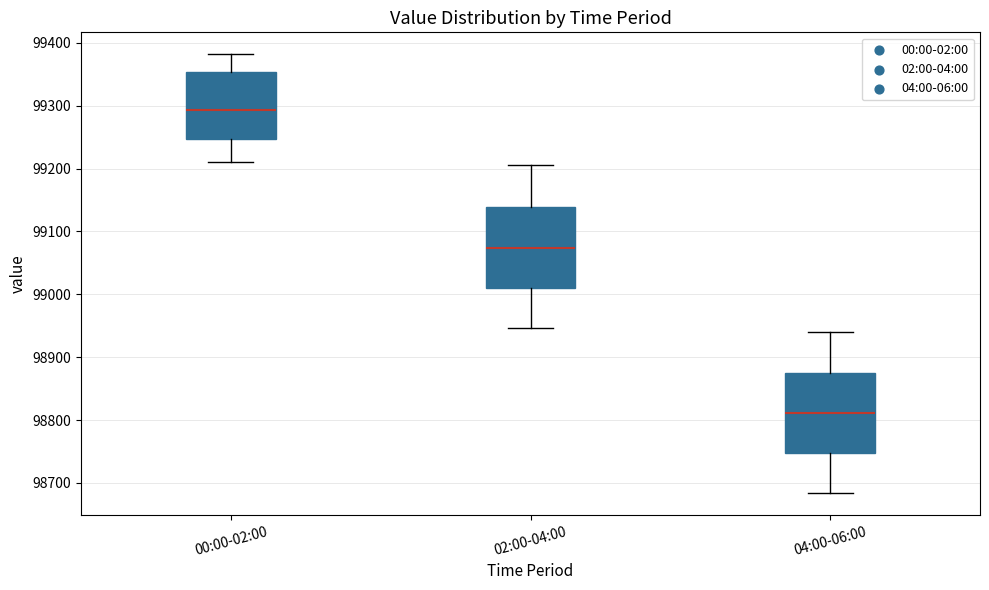

Reading left to right, transcribe this box plot: for each box, give where its median line is, the range the box spans, and where its two whiskers end, as read against the y-axis. The values are not printed on the chart, so give them approximately, as read against the axis.

00:00-02:00: median 99290, box 99250 to 99350, whiskers 99210 to 99380
02:00-04:00: median 99070, box 99010 to 99140, whiskers 98950 to 99210
04:00-06:00: median 98810, box 98750 to 98880, whiskers 98680 to 98940